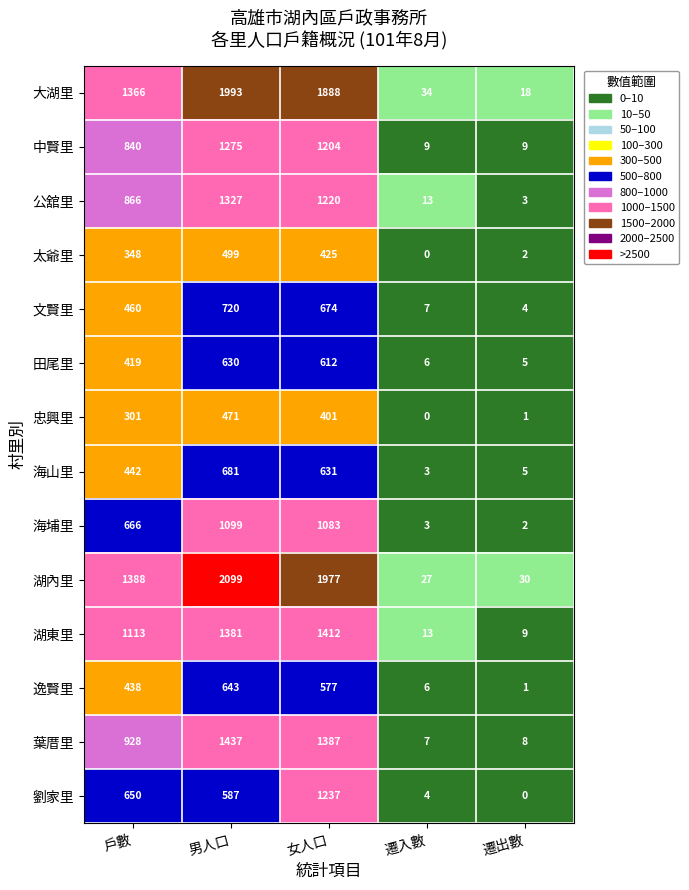

What is the average value of the 中賢里 series?

667